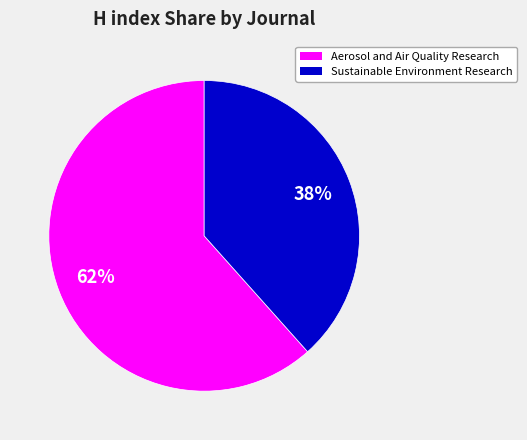

Do Sustainable Environment Research and Aerosol and Air Quality Research together represent more than half of the pie?

Yes